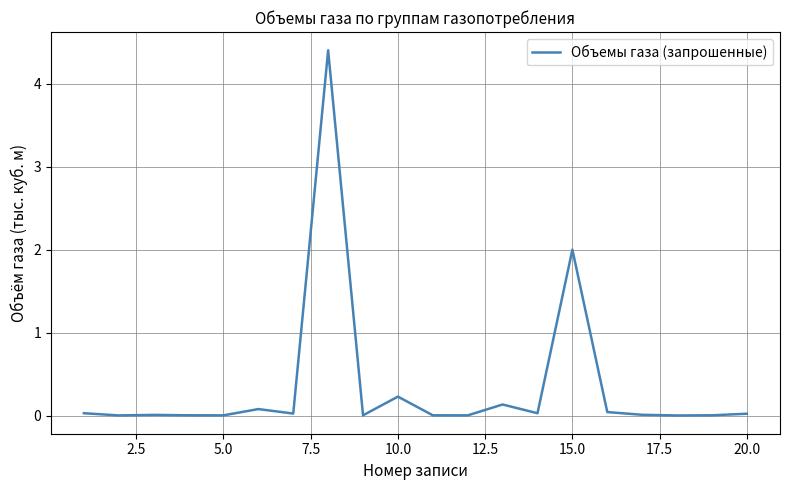

What is the difference between the maximum and minimum values?

4.4